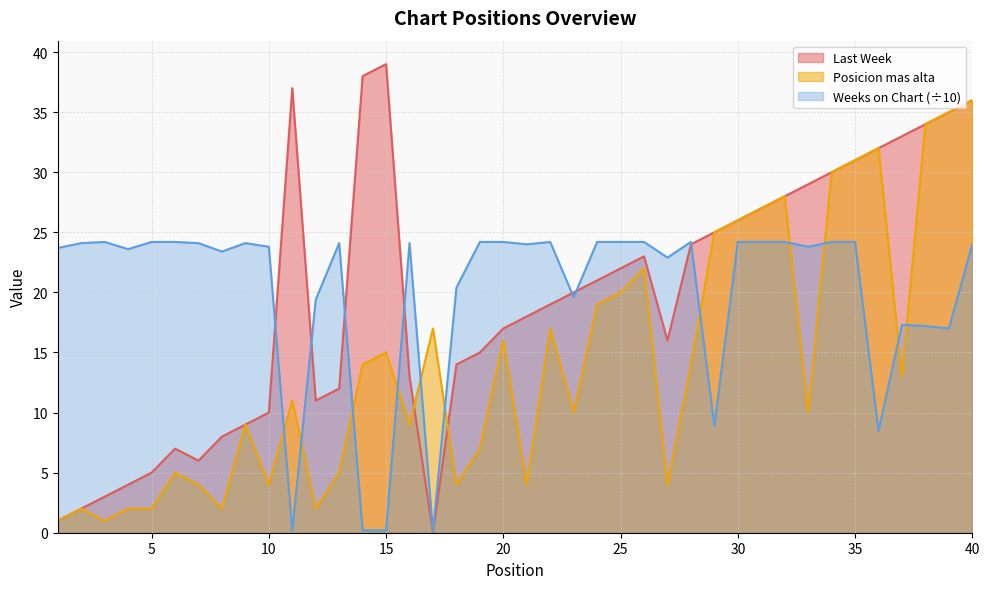

What is the spread (max minus min) of values at 29?

16.1